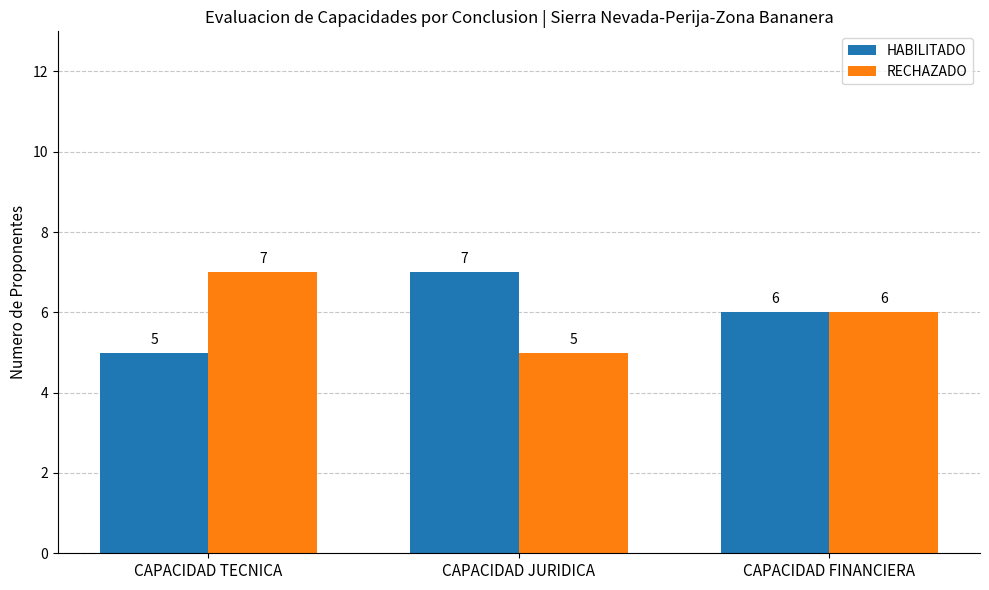

What is the total value across all series at CAPACIDAD TECNICA?

12